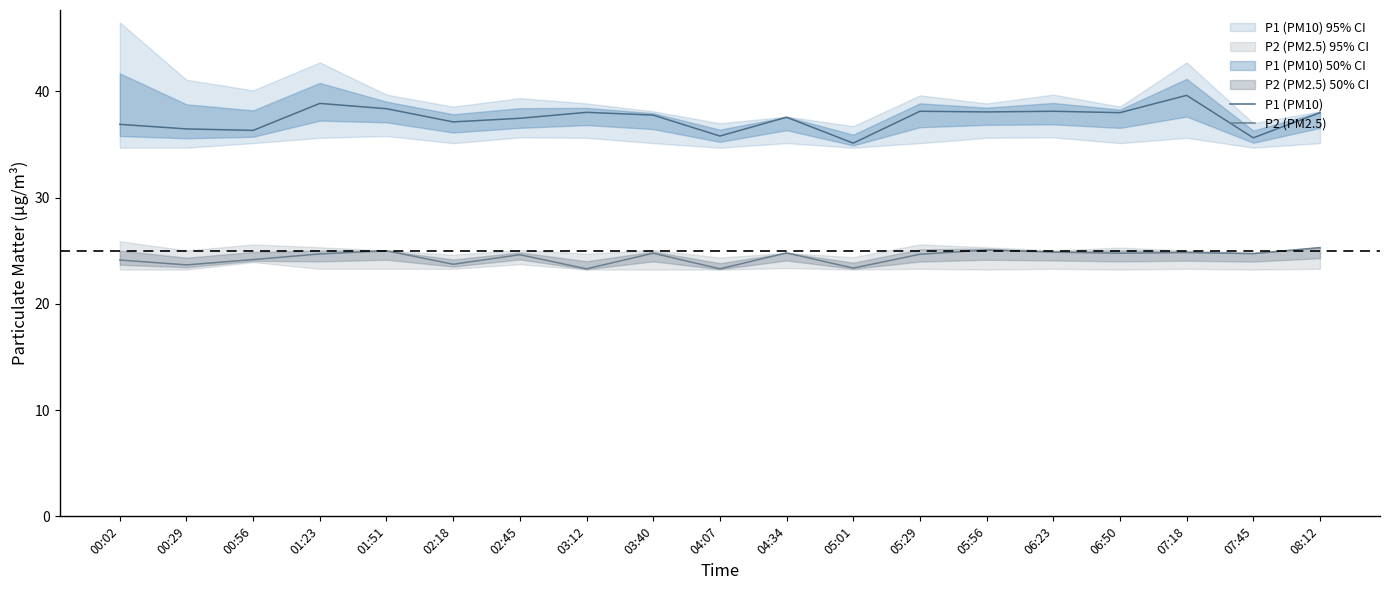

Rank the categories by P1 (PM10) value from lowest to highest.

05:01, 07:45, 04:07, 00:56, 00:29, 00:02, 02:18, 02:45, 04:34, 03:40, 06:50, 08:12, 03:12, 05:56, 05:29, 06:23, 01:51, 01:23, 07:18